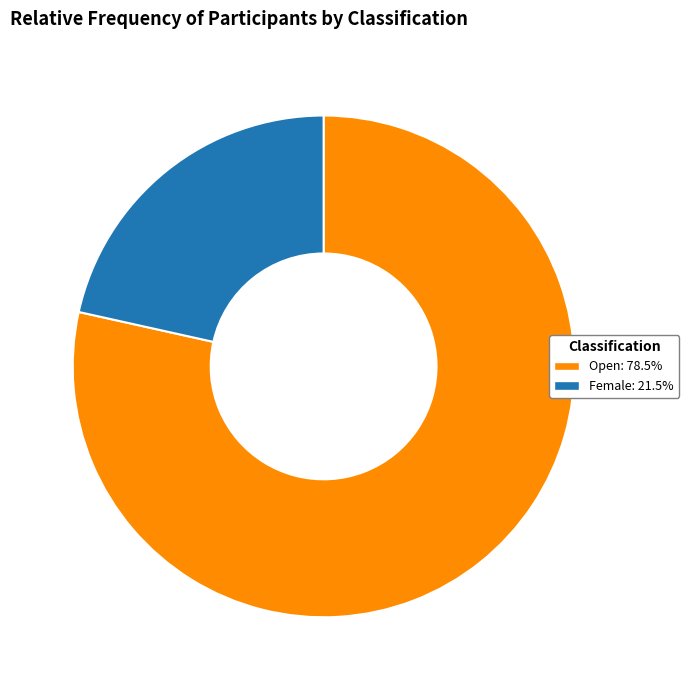

Is the sum of Open: 78.5% and Female: 21.5% greater than half?

Yes